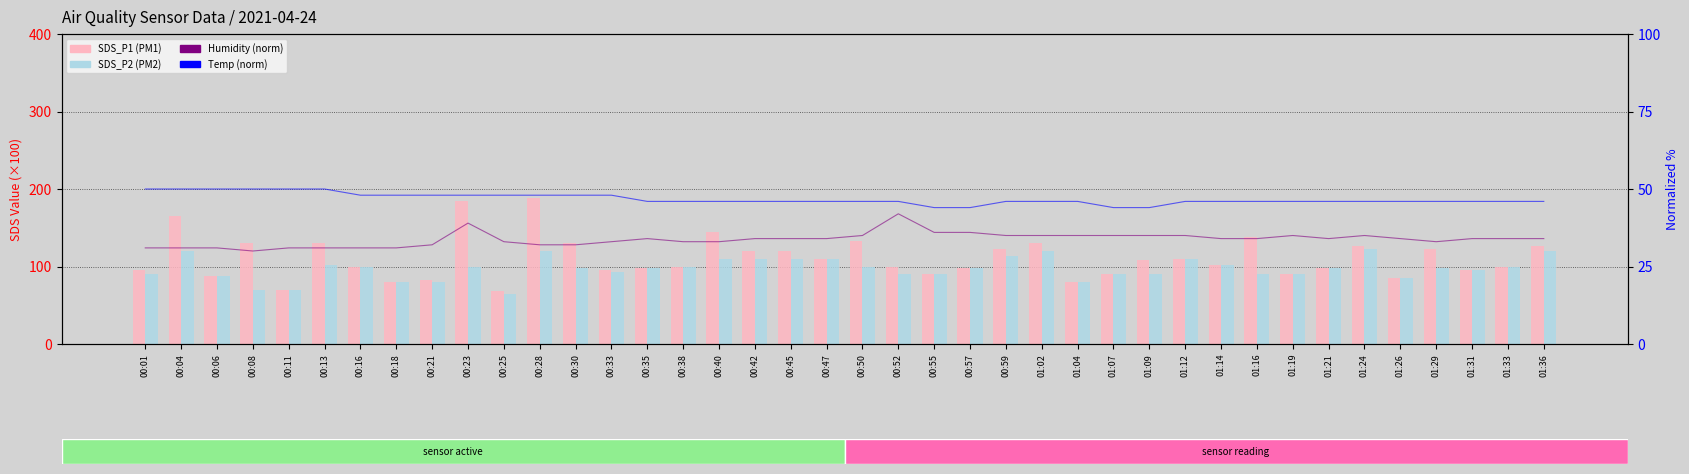

At which label does Temp (norm) first exceed 46?

00:01